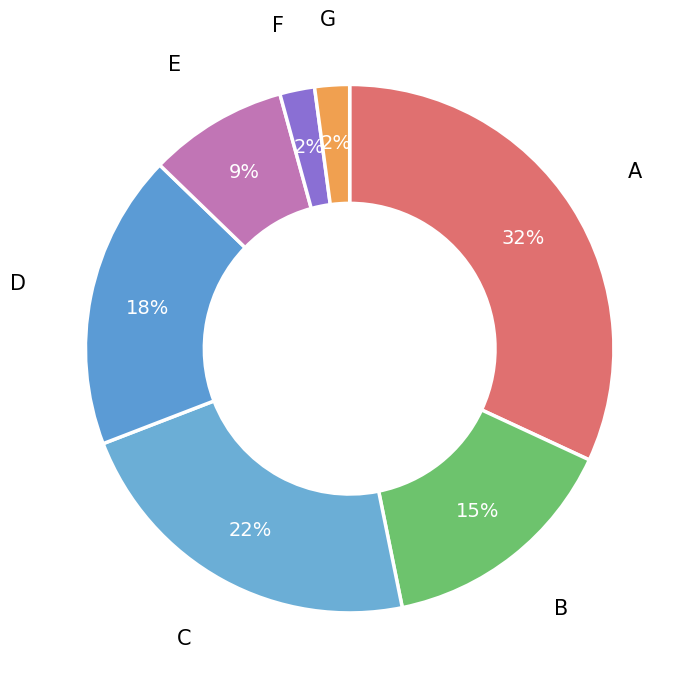

Rank the categories by value from highest to lowest.

A, C, D, B, E, F, G